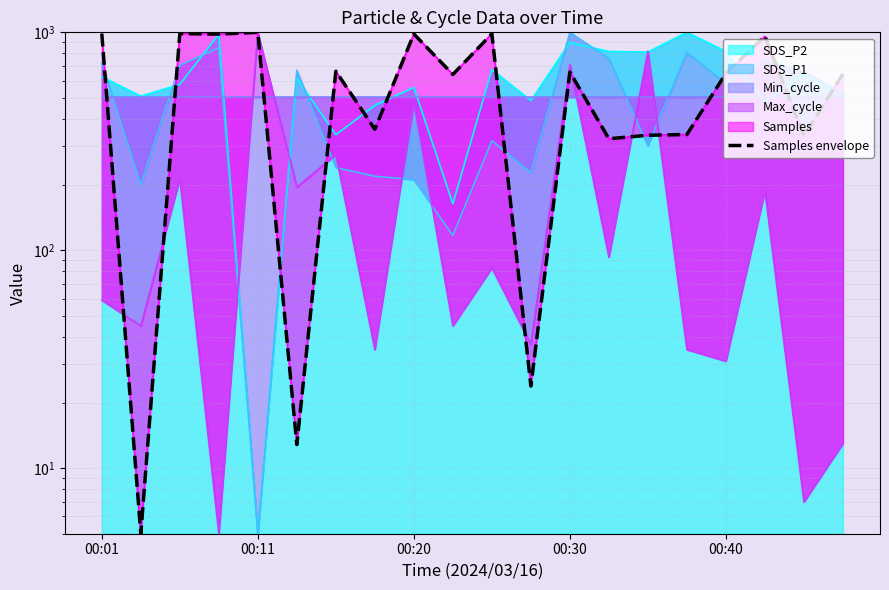

How many lines are shown in the chart?

1